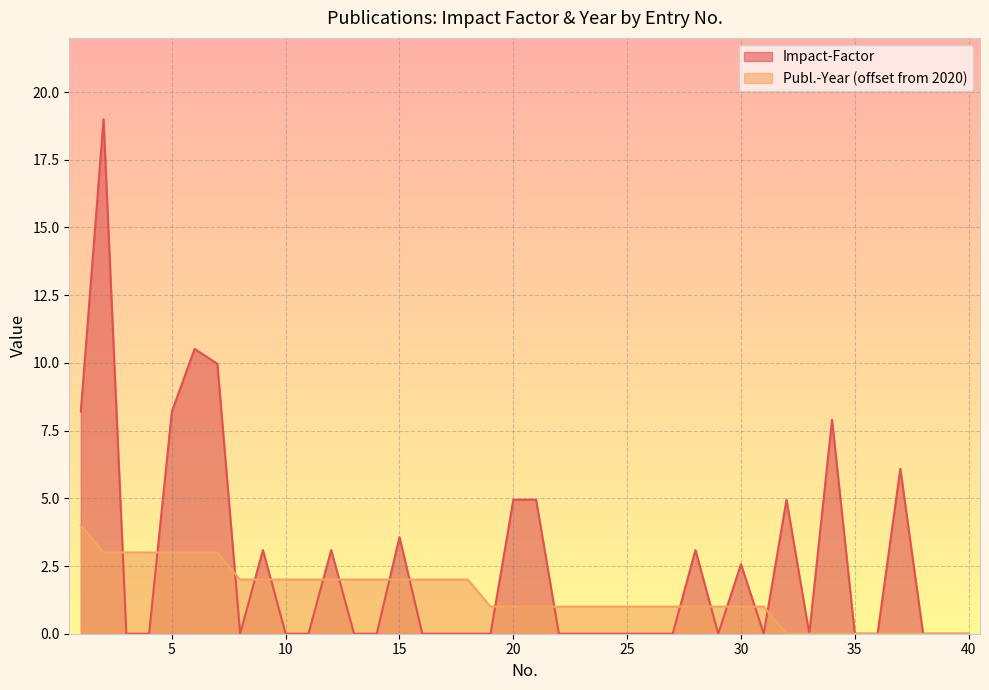

Rank the series by their average value, from lowest to highest.

Publ.-Year (offset from 2020), Impact-Factor